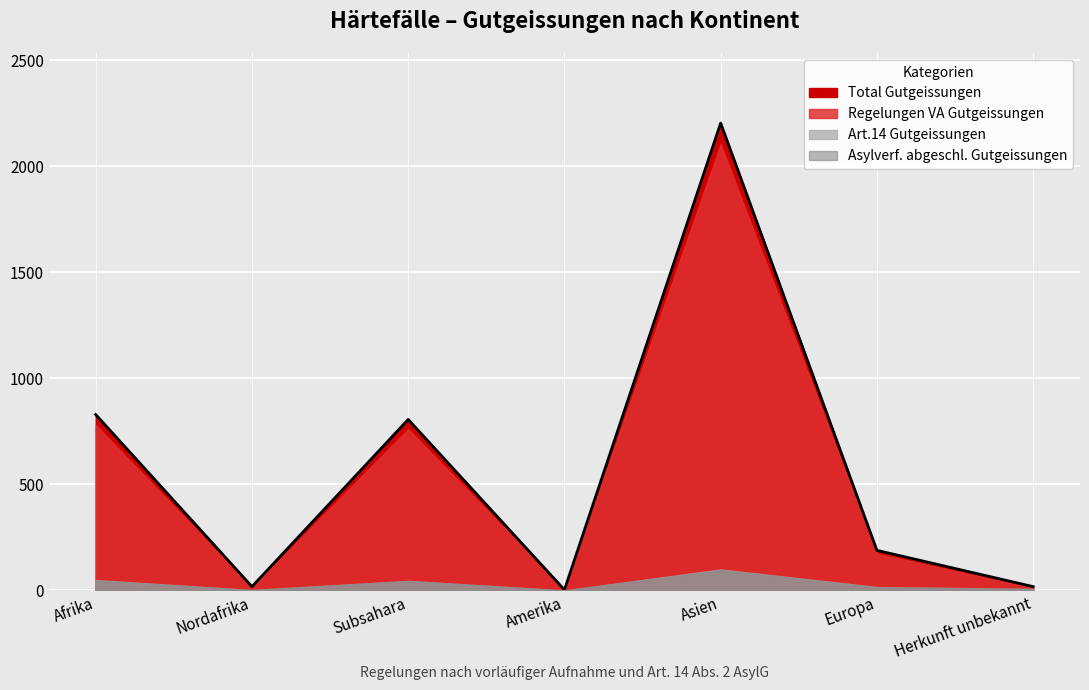

Which series has the largest total across all categories?

Total Gutgeissungen